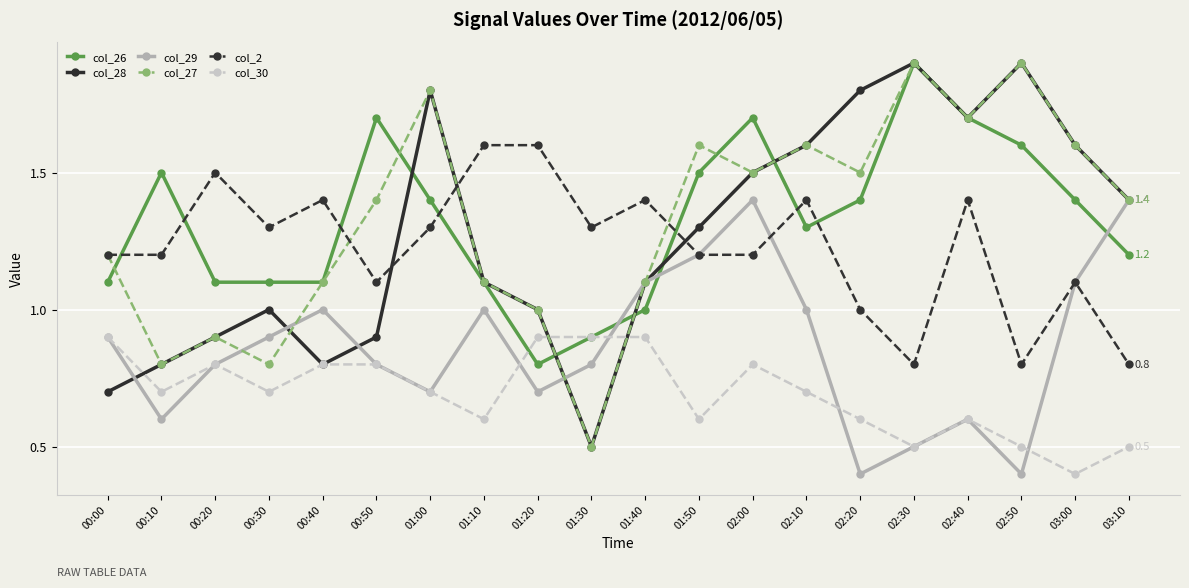

Is the value of col_30 at 02:10 greater than the value of col_26 at 01:20?

No